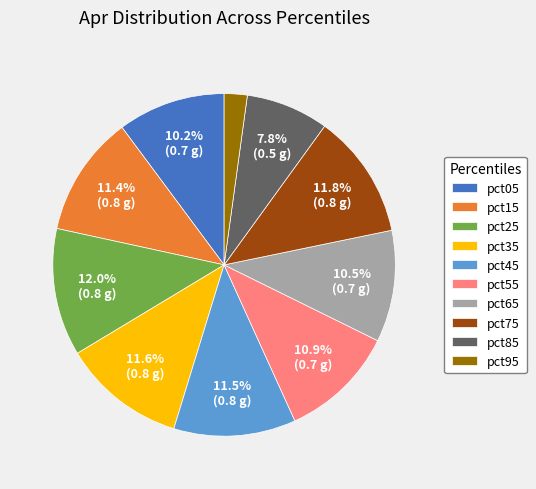

How many segments does this pie chart have?

10